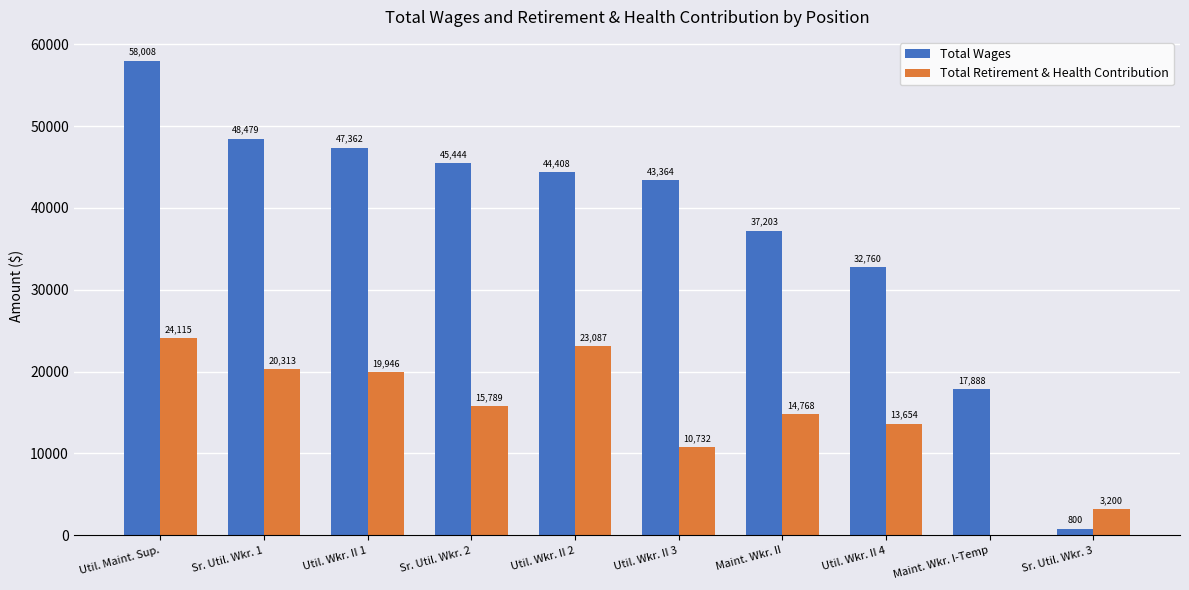

True or false: Total Wages has a value of 84333 at Util. Maint. Sup..

False